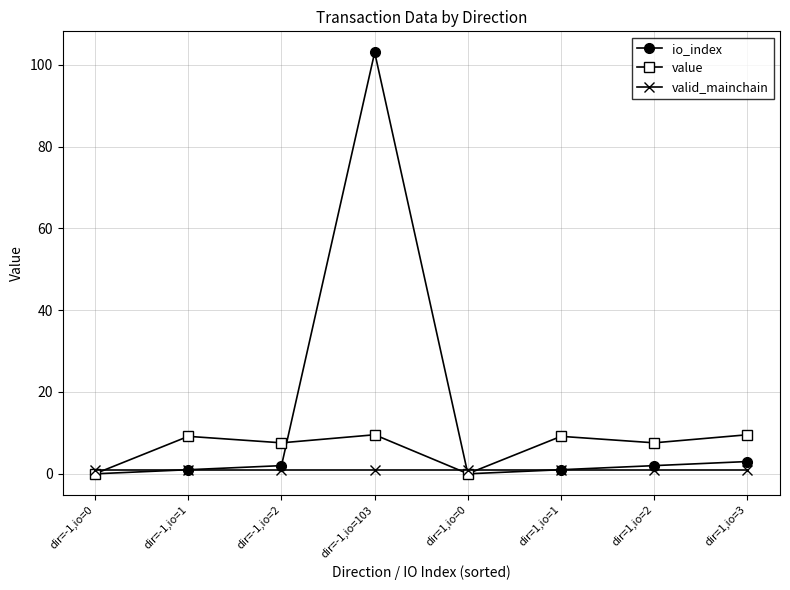

What is the difference between the highest and lowest values at dir=-1,io=103?

102.0